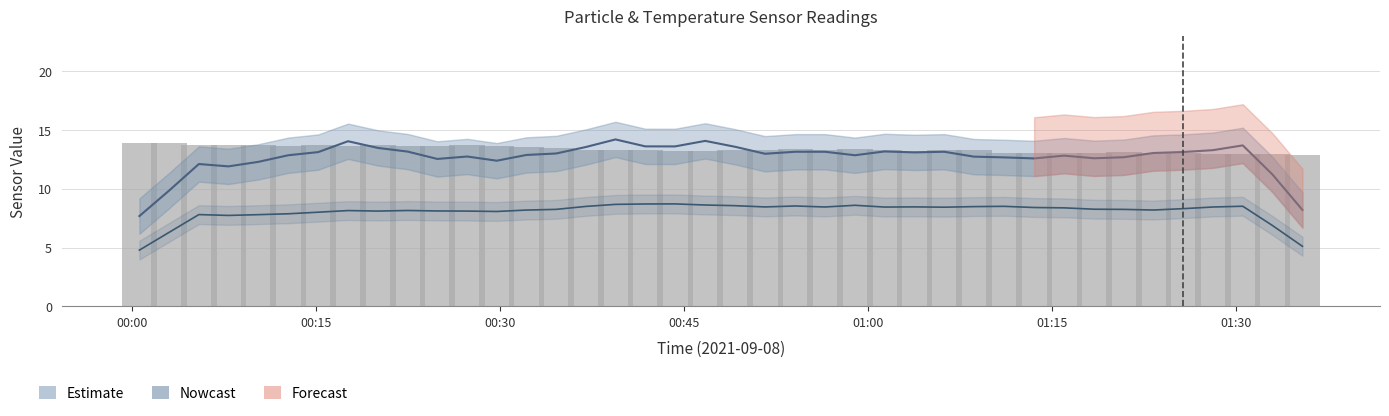

What is the sum of all SDS_P2 (Nowcast) values?

322.3